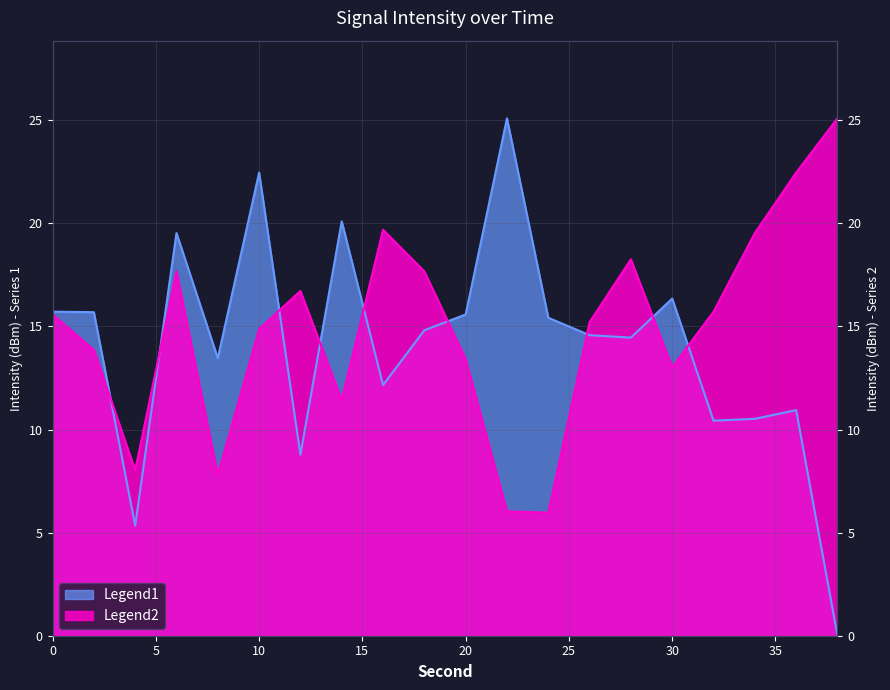

What is the difference between the Legend2 values at 34 and 22?

13.5